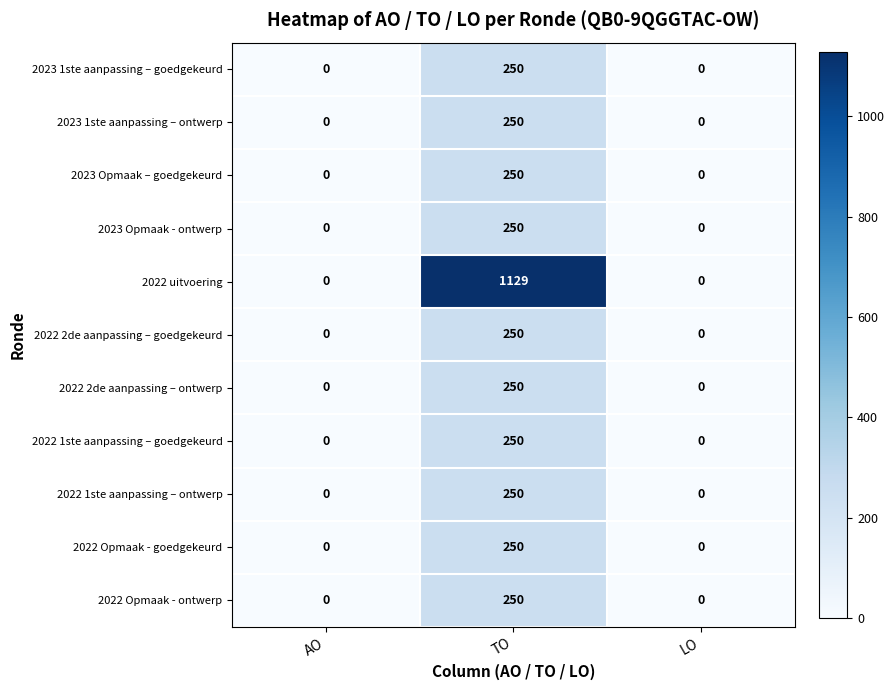

What is the difference between the maximum and second lowest values in the 2022 uitvoering series?

1129